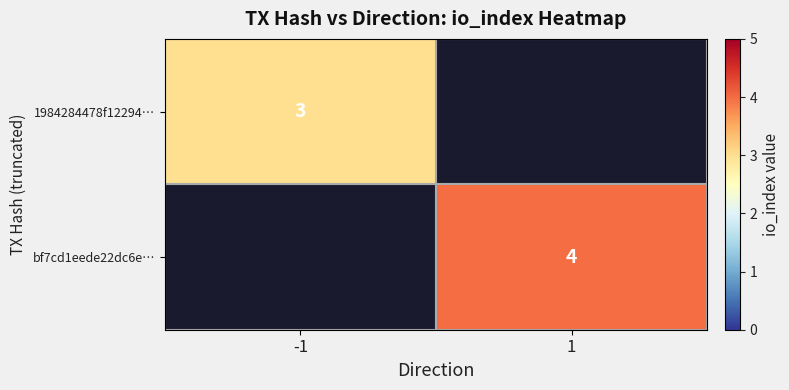

True or false: 1984284478f12294… has a value of 3 at -1.

True